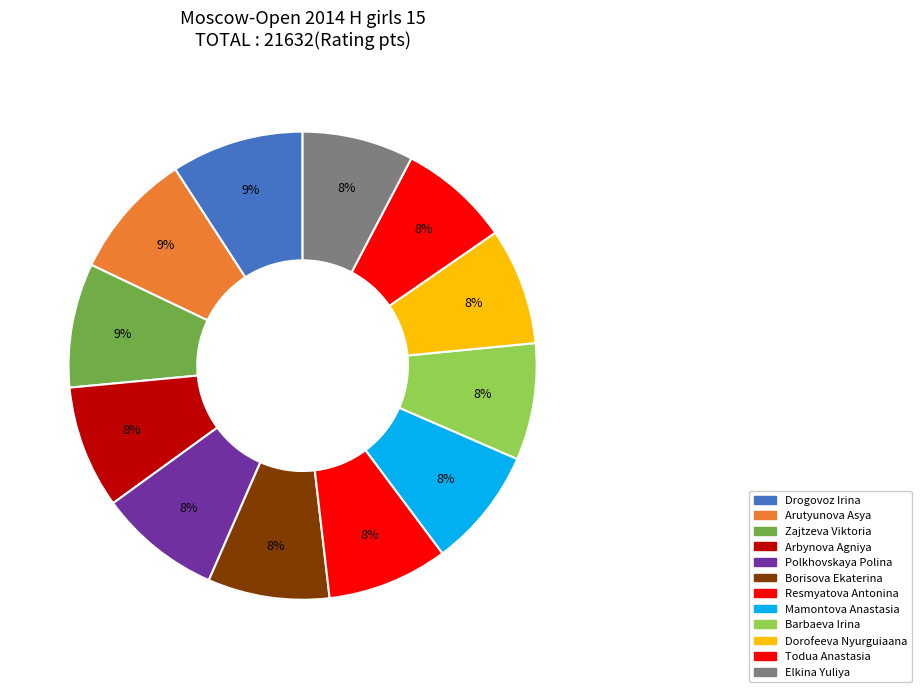

What percentage is the Dorofeeva Nyurguiaana slice, to the nearest percent?

8%